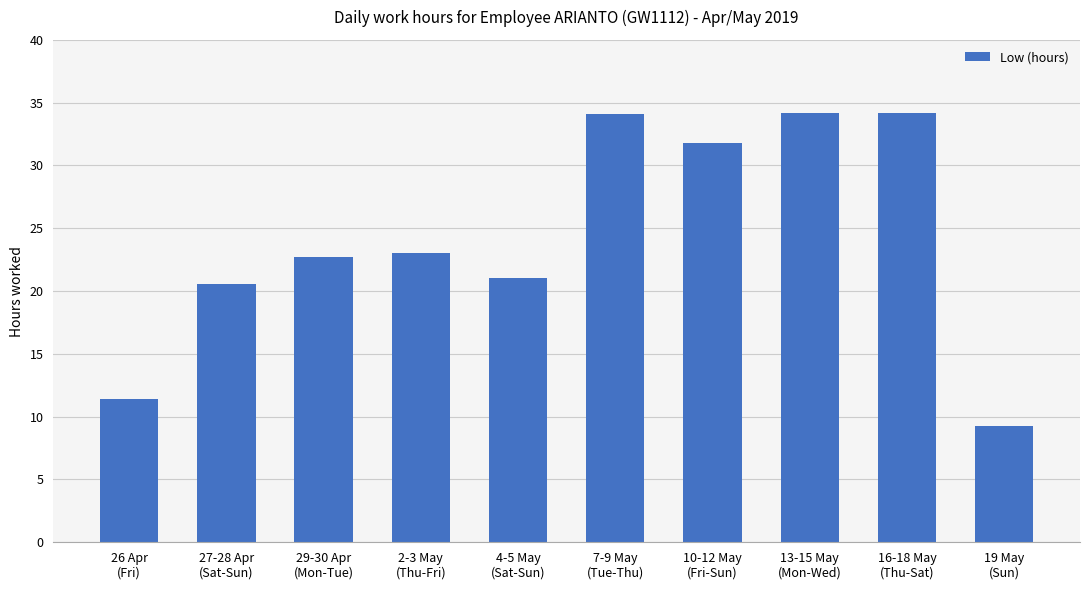

Where is the data nearest to the value 21?

4-5 May
(Sat-Sun)